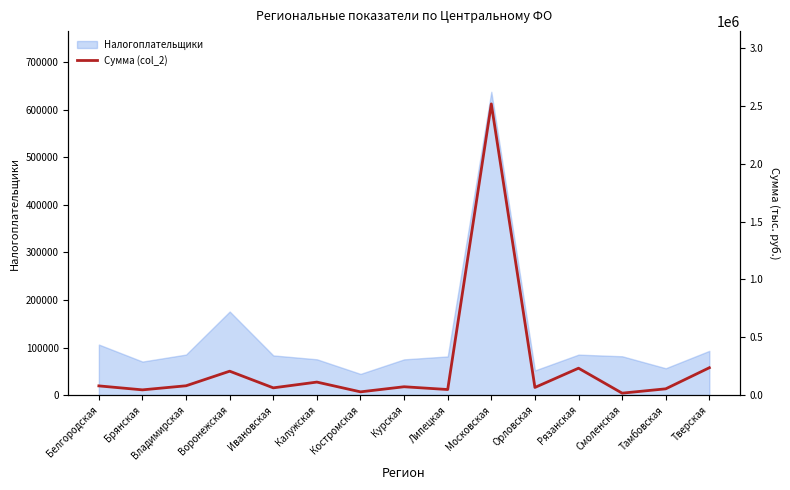

The Налогоплательщики series shows 175647 at Воронежская. True or false?

True